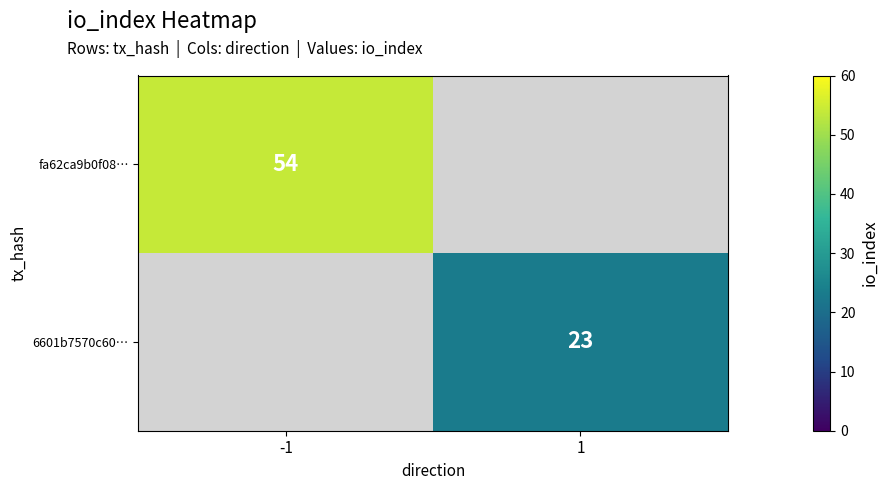

The value of fa62ca9b0f08… at -1 is 27. True or false?

False